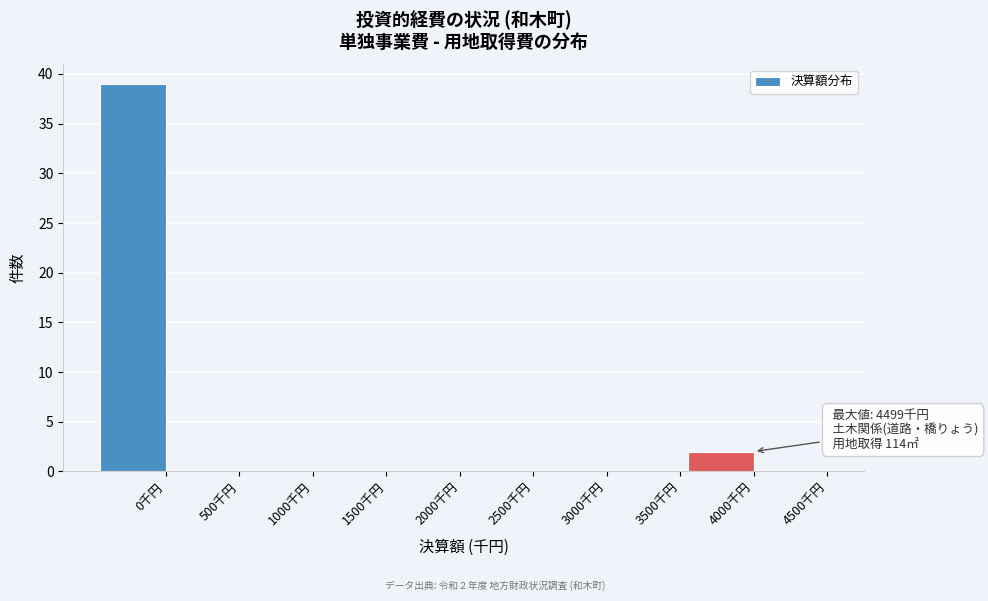

Reading left to right, list all the values displayed in this chart.

0千円=39	500千円=0	1000千円=0	1500千円=0	2000千円=0	2500千円=0	3000千円=0	3500千円=0	4000千円=2	4500千円=0